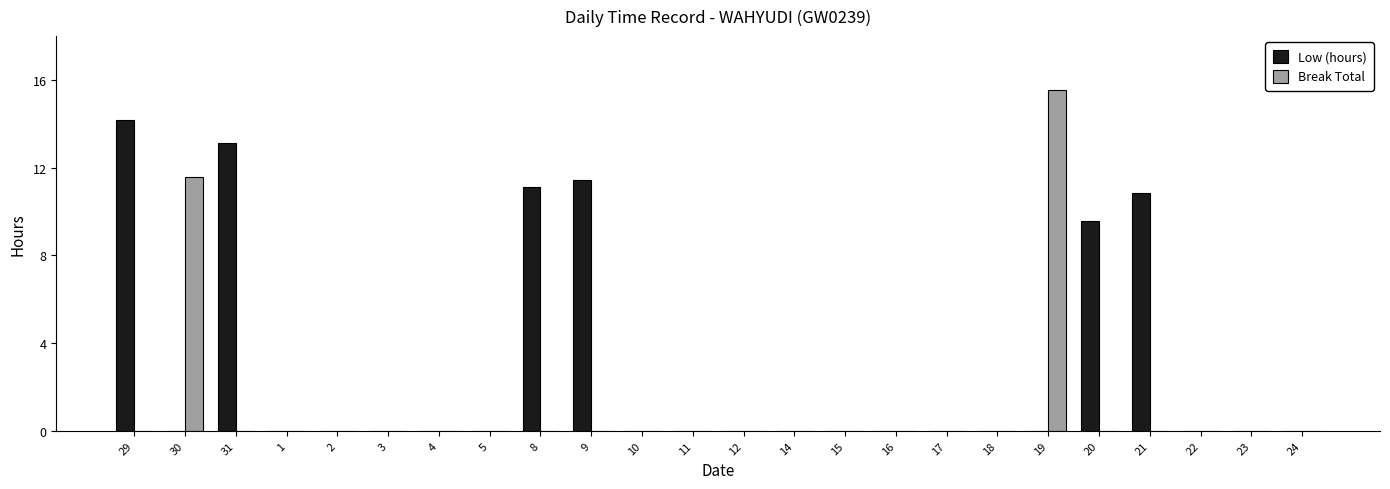

Which series has the largest total across all categories?

Low (hours)